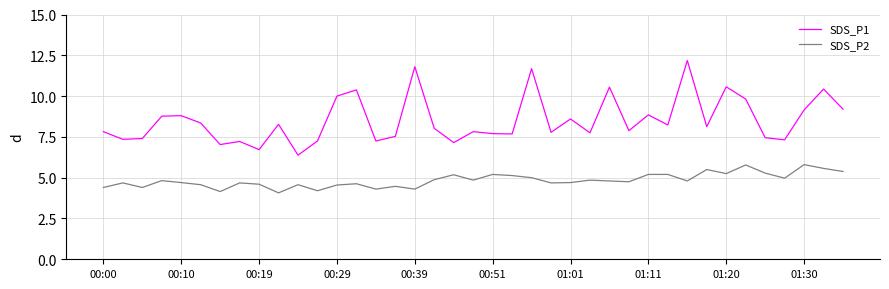

What is the smallest value displayed?

4.1